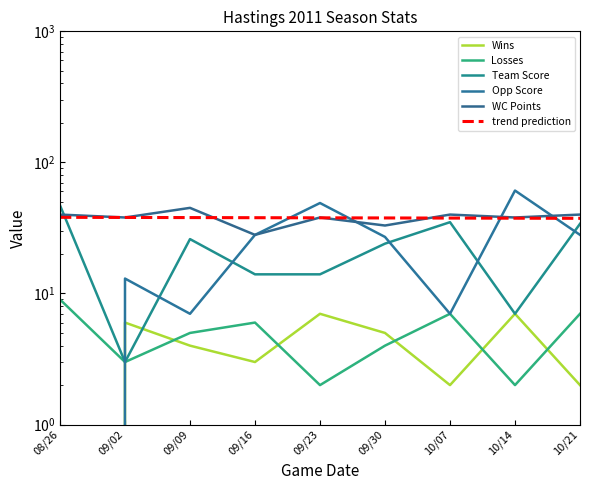

At how many categories does at least one series exceed 30?

9